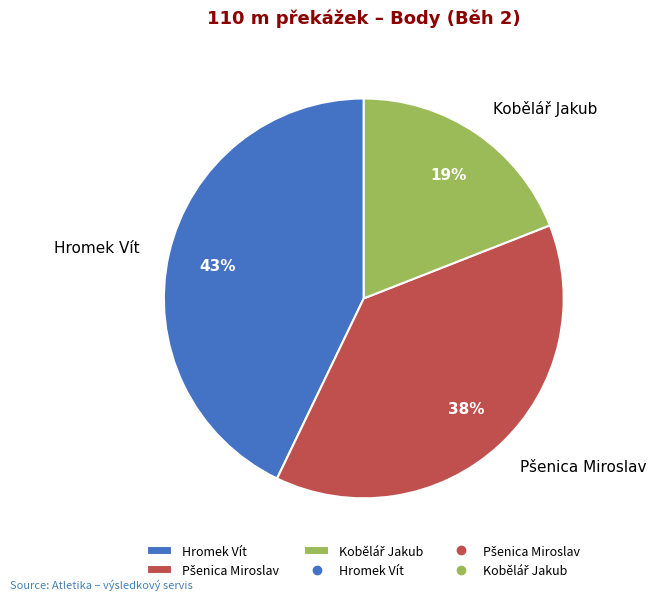

To the nearest percent, what portion does Hromek Vít represent?

43%